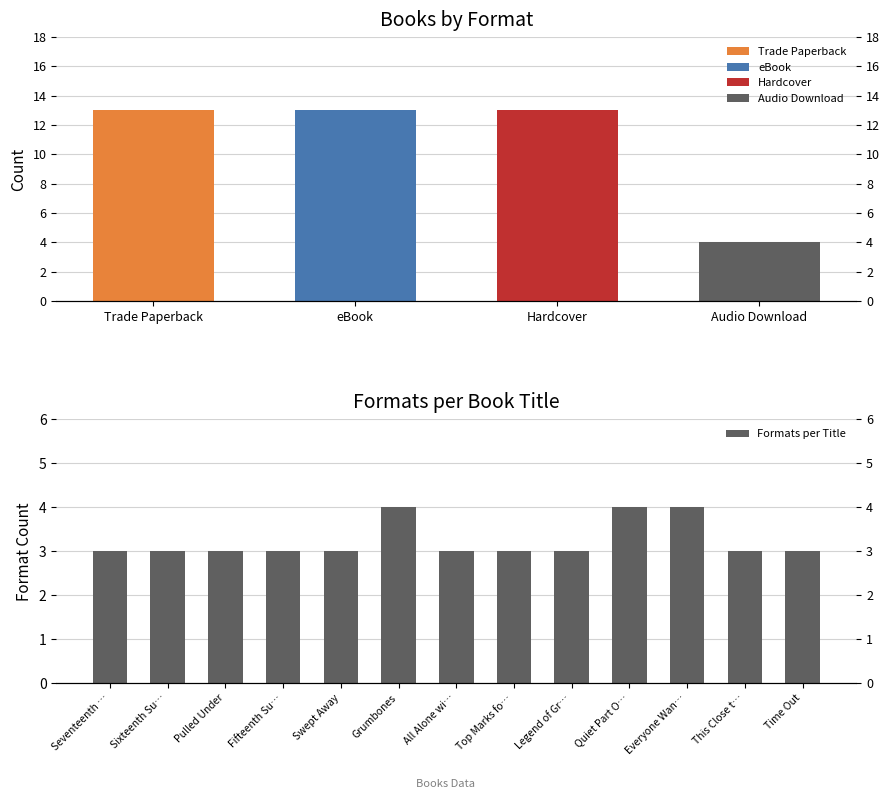

What is the minimum value shown in the chart?

3